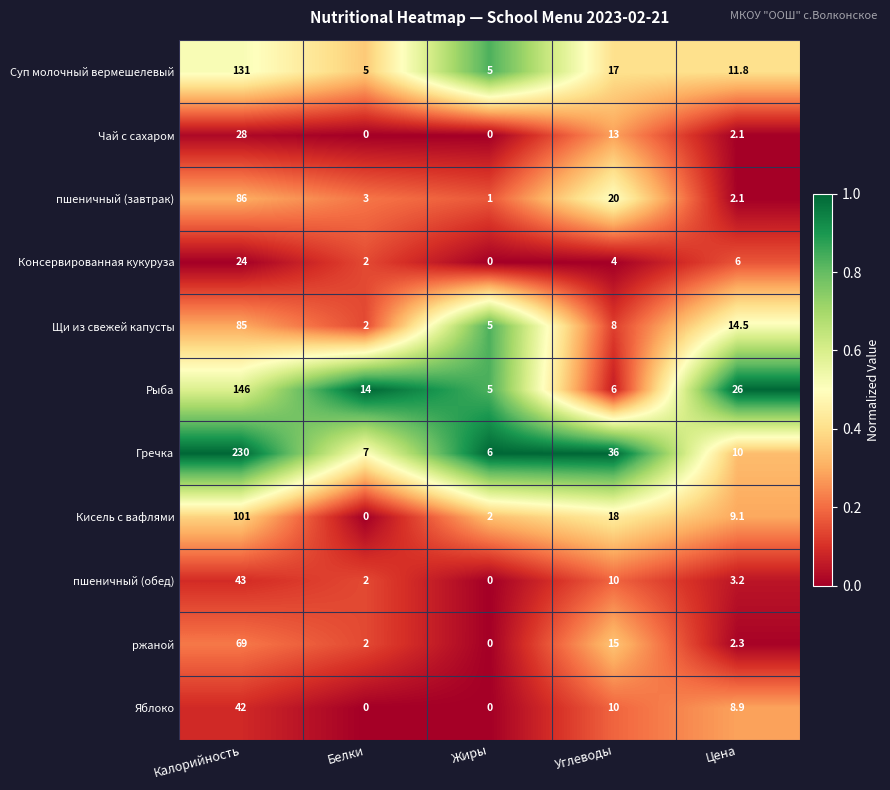

At how many categories does at least one series exceed 0?

5